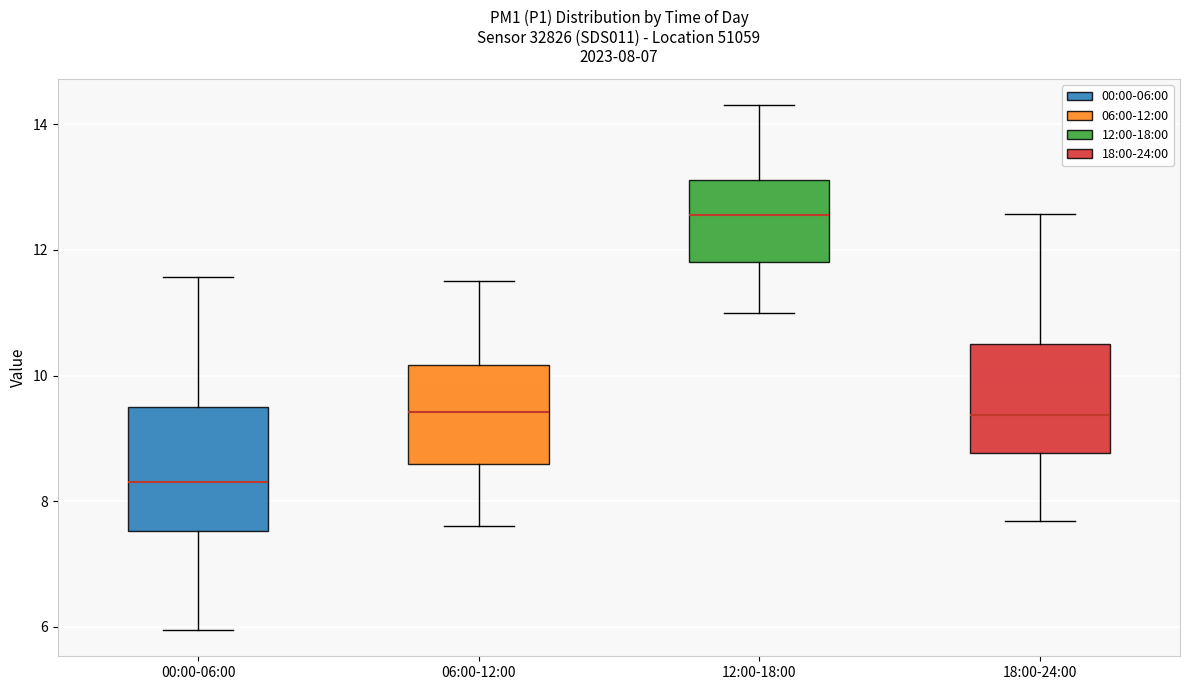

Which box is the tallest, from its lower edge to its upper edge?

00:00-06:00